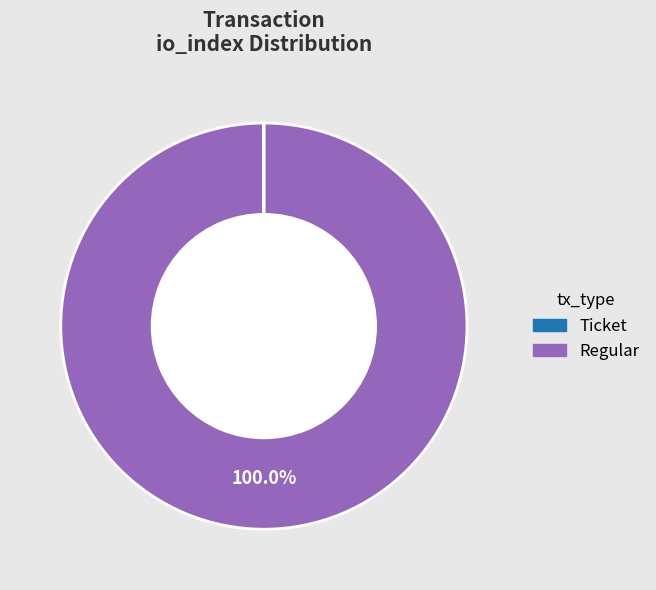

To the nearest percent, what is the average slice percentage?

50%